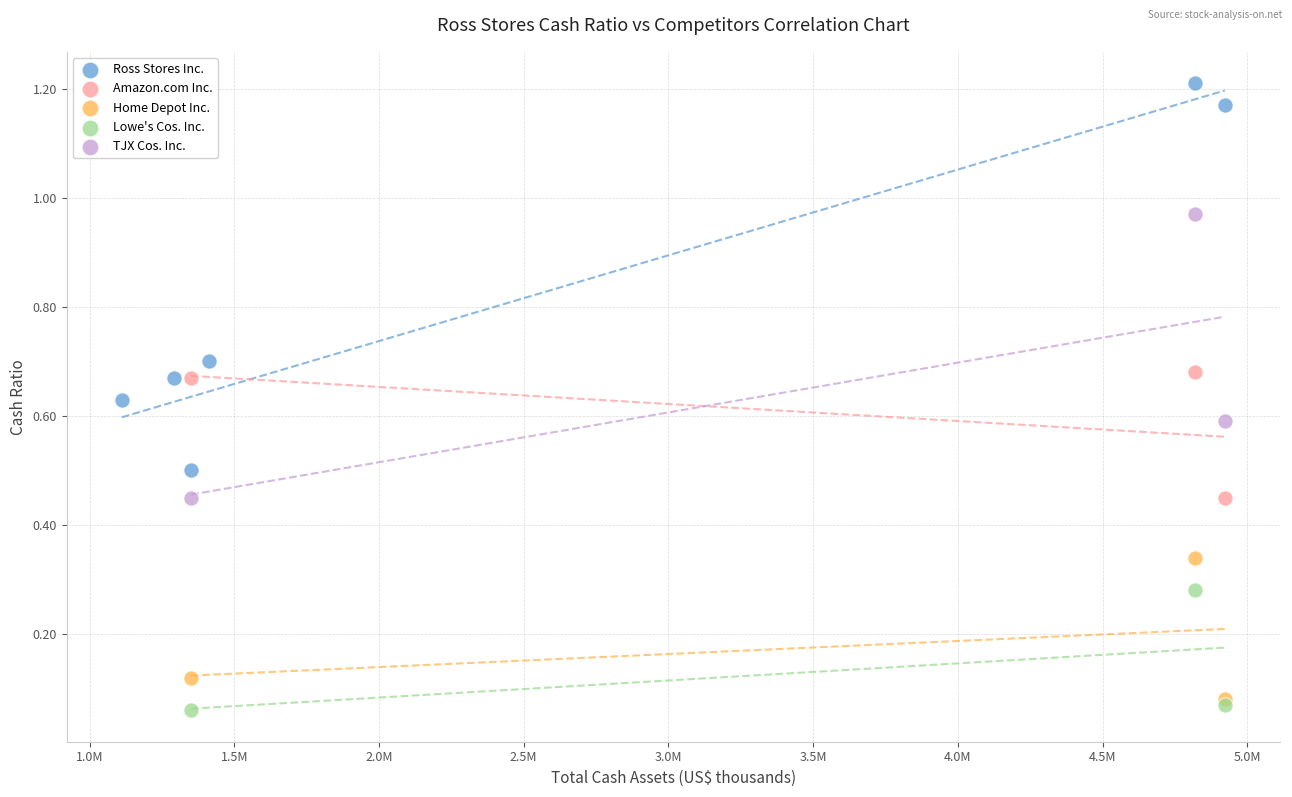

What are all the series names shown in the legend?

Ross Stores Inc., Amazon.com Inc., Home Depot Inc., Lowe's Cos. Inc., TJX Cos. Inc.